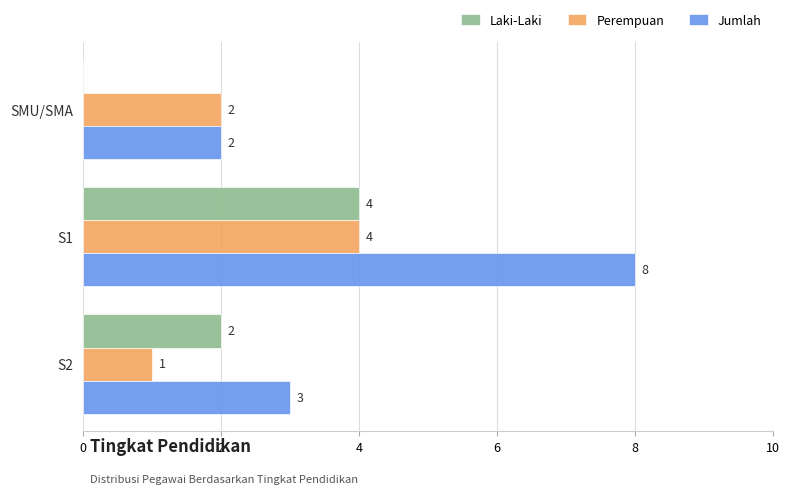

What is the maximum value for Perempuan?

4